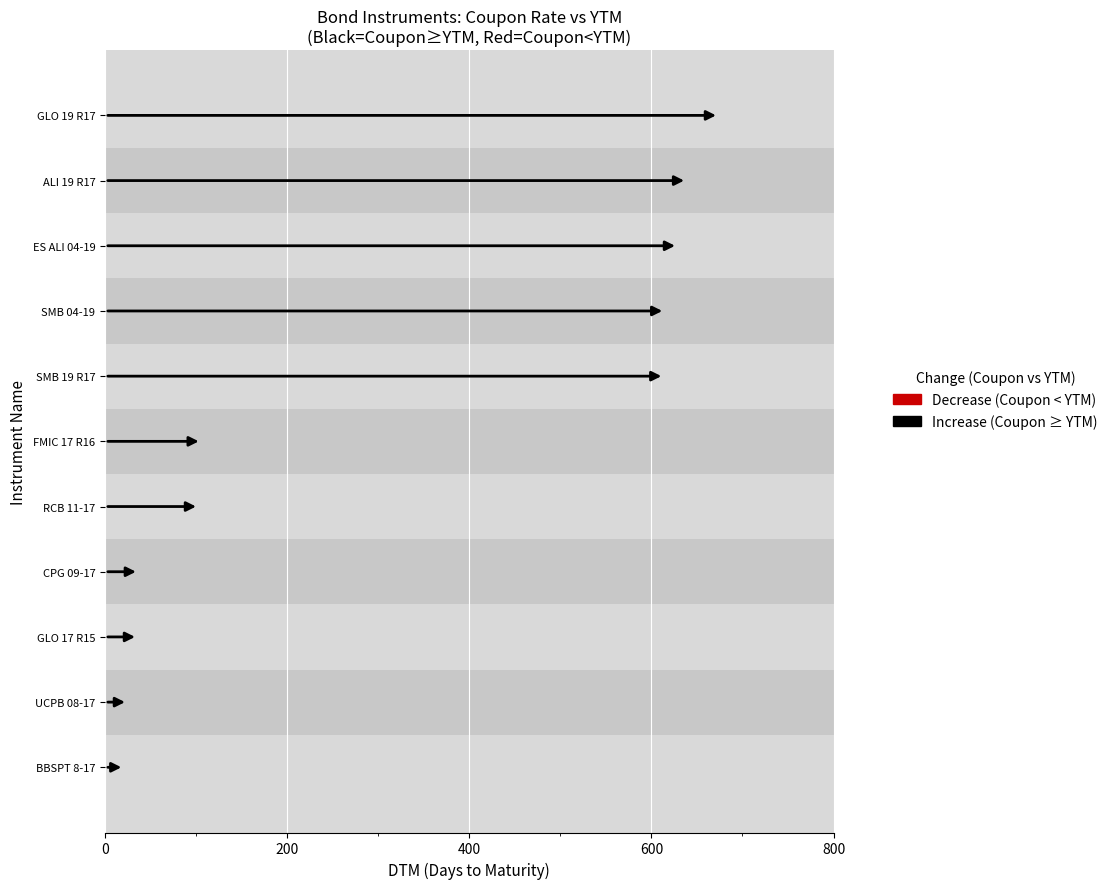

The chart shows a value of 167 at RCB 11-17. True or false?

False